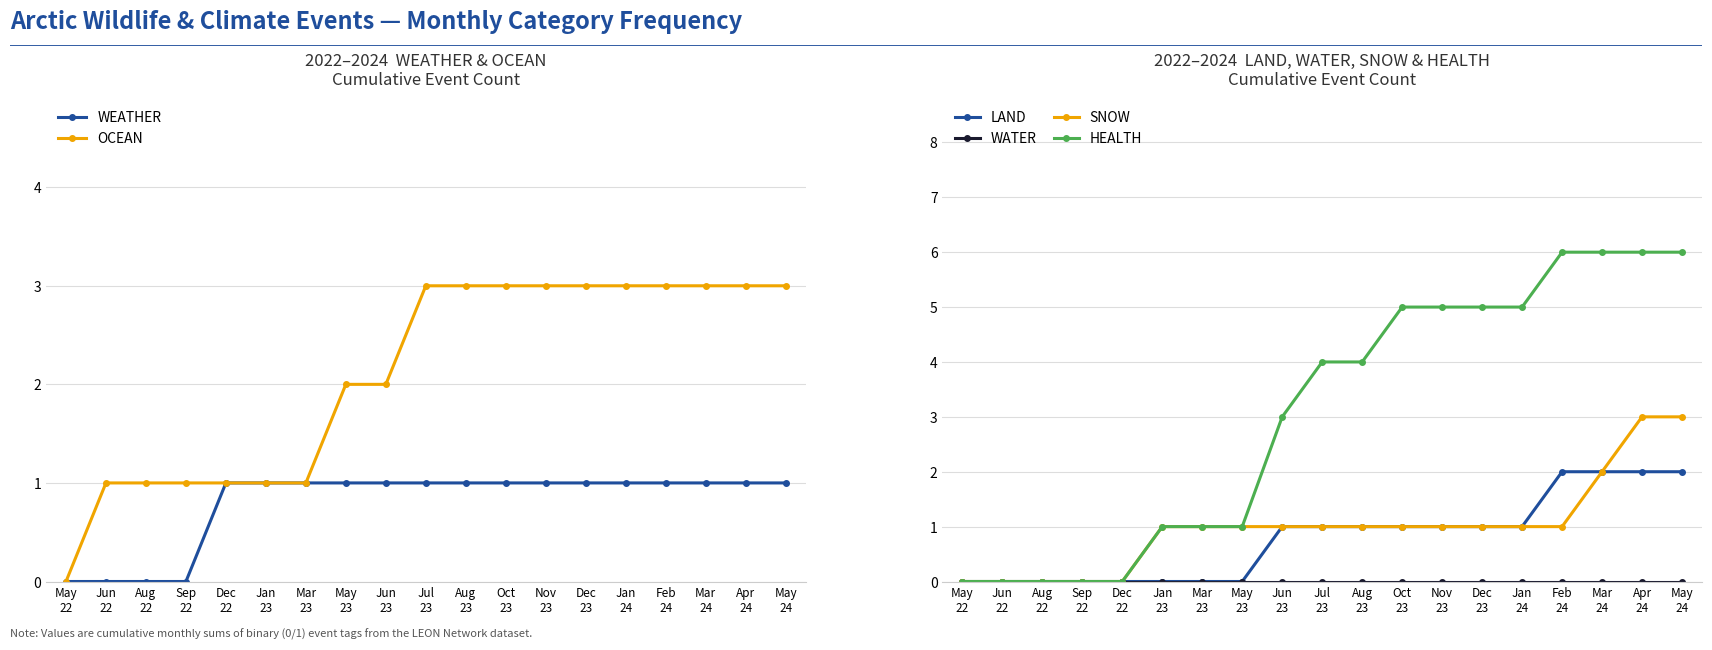

Is this an area chart (filled region under the line)?

No